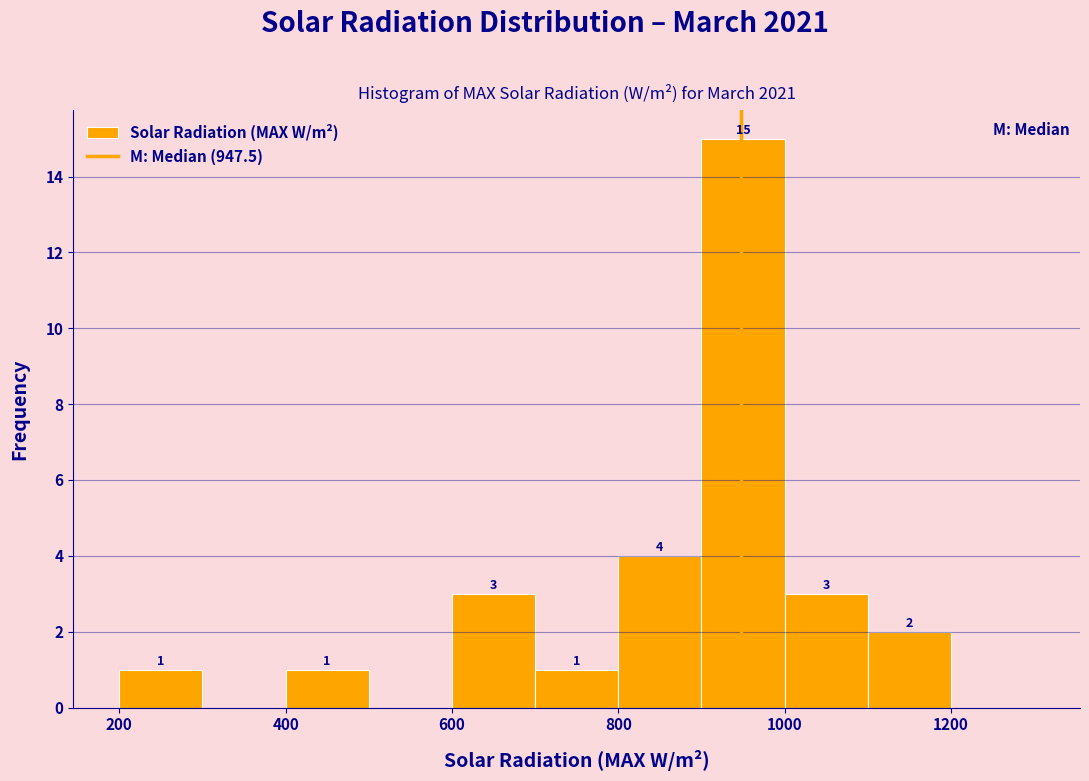

Which range on the x-axis has the tallest bar?

900 to 1000